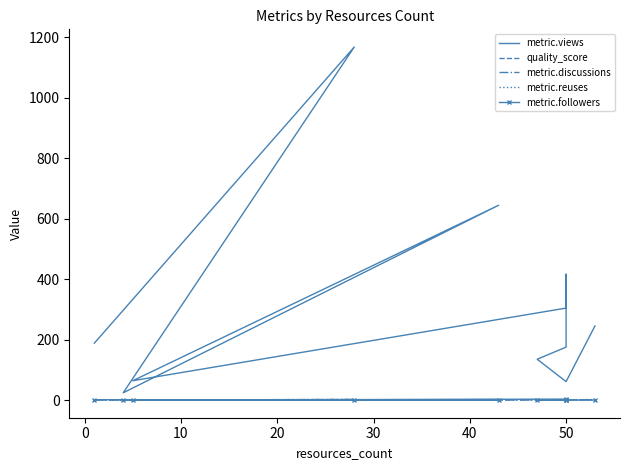

How many distinct data groups are displayed?

5